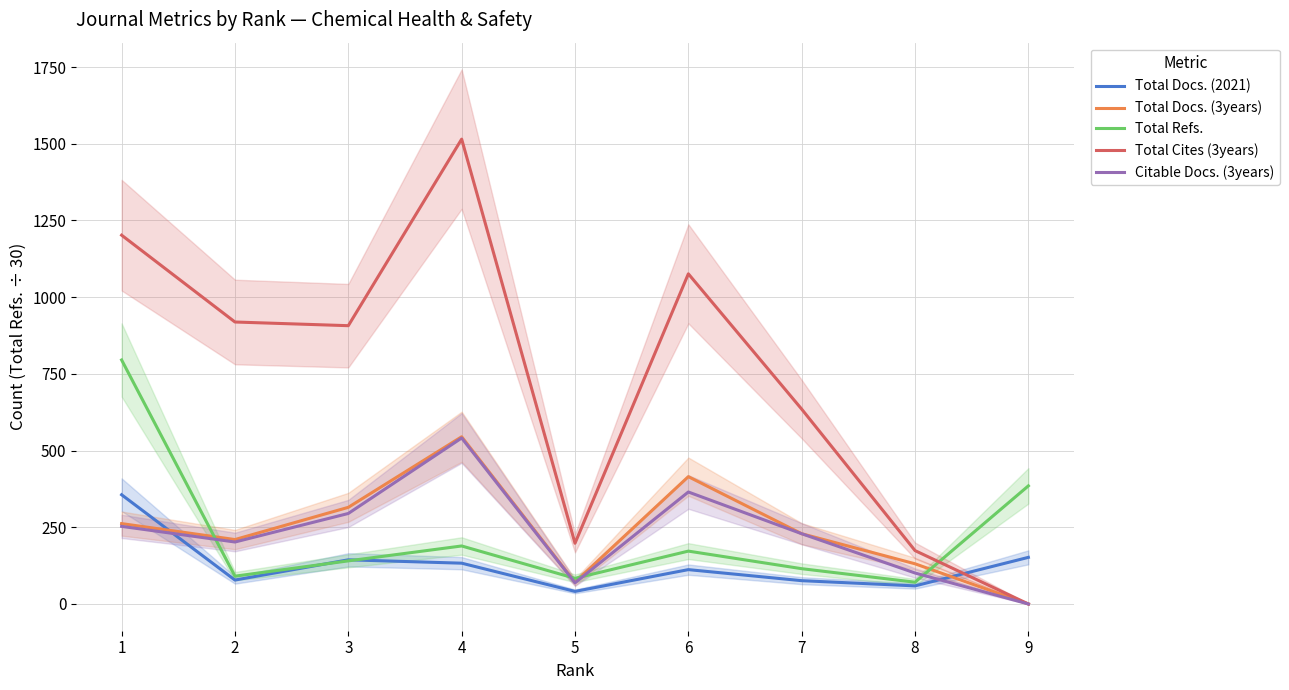

How many values in Citable Docs. (3years) are above zero?

8